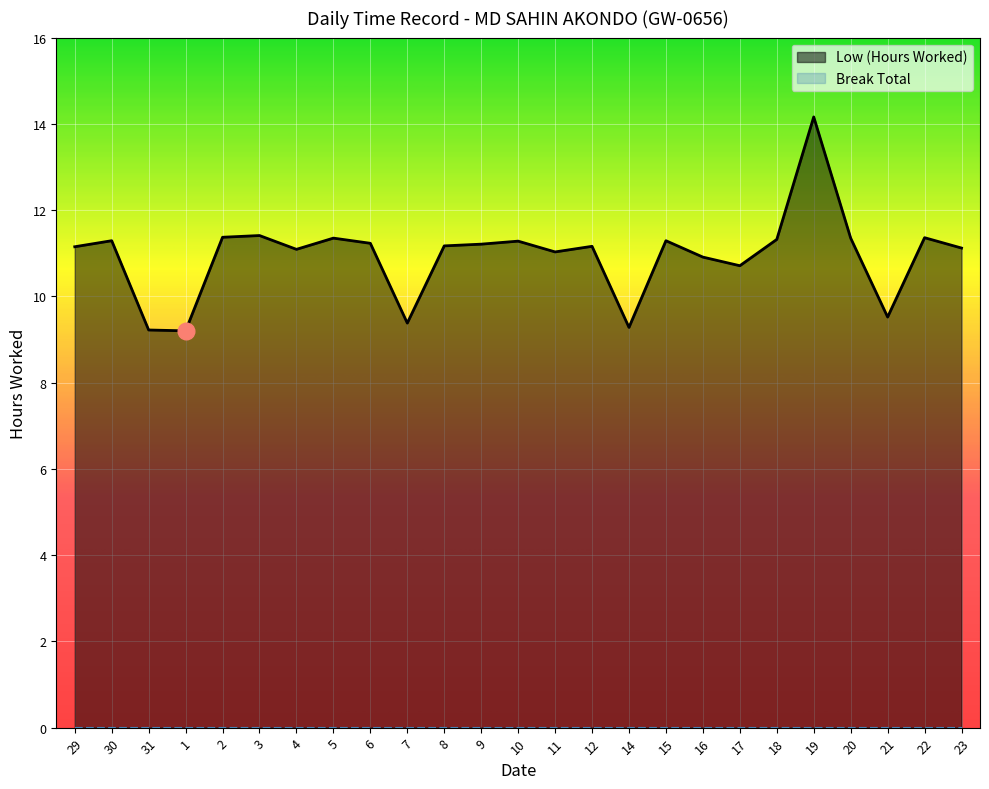

Which has a higher value, 11 or 29?

29